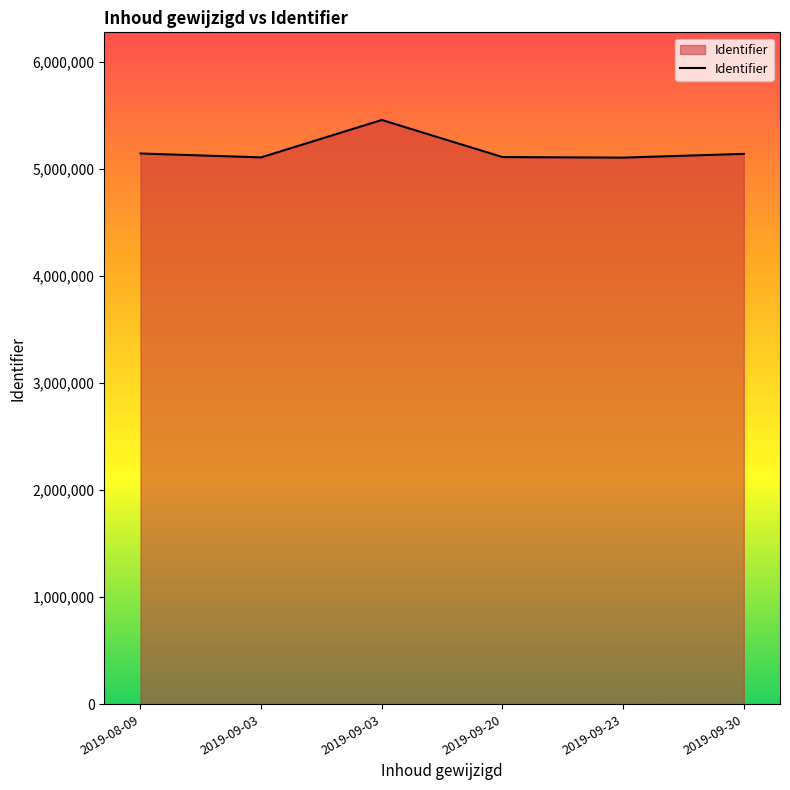

What is the approximate value at 2019-09-30, to the nearest 100?

5140100